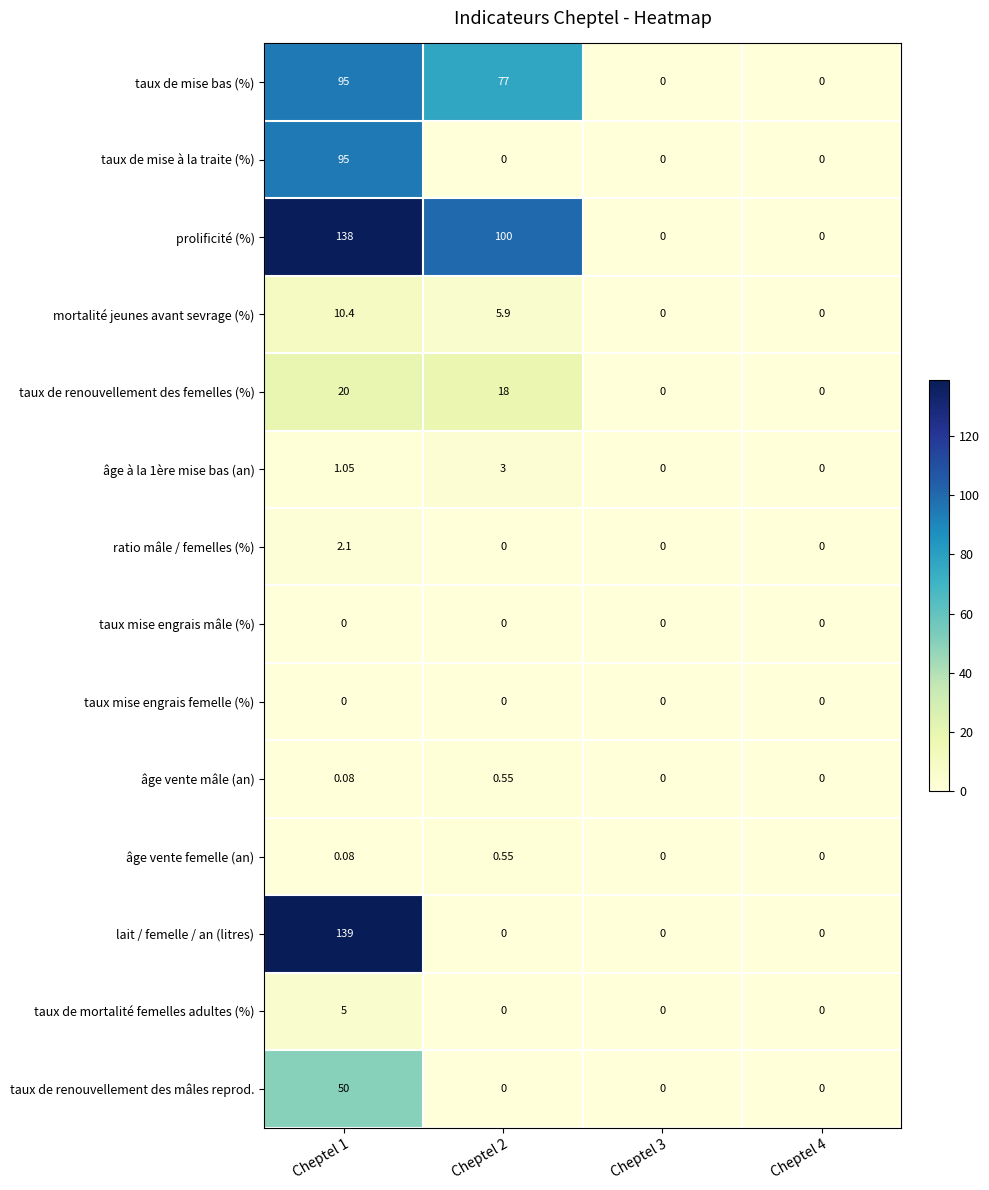

Is the value of mortalité jeunes avant sevrage (%) at Cheptel 1 greater than the value of âge vente femelle (an) at Cheptel 2?

Yes